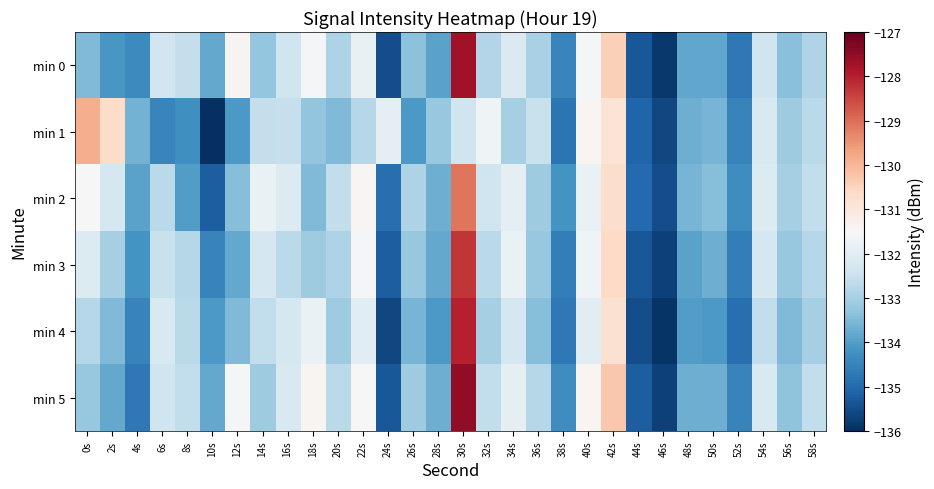

Count the number of categories in the chart.

30